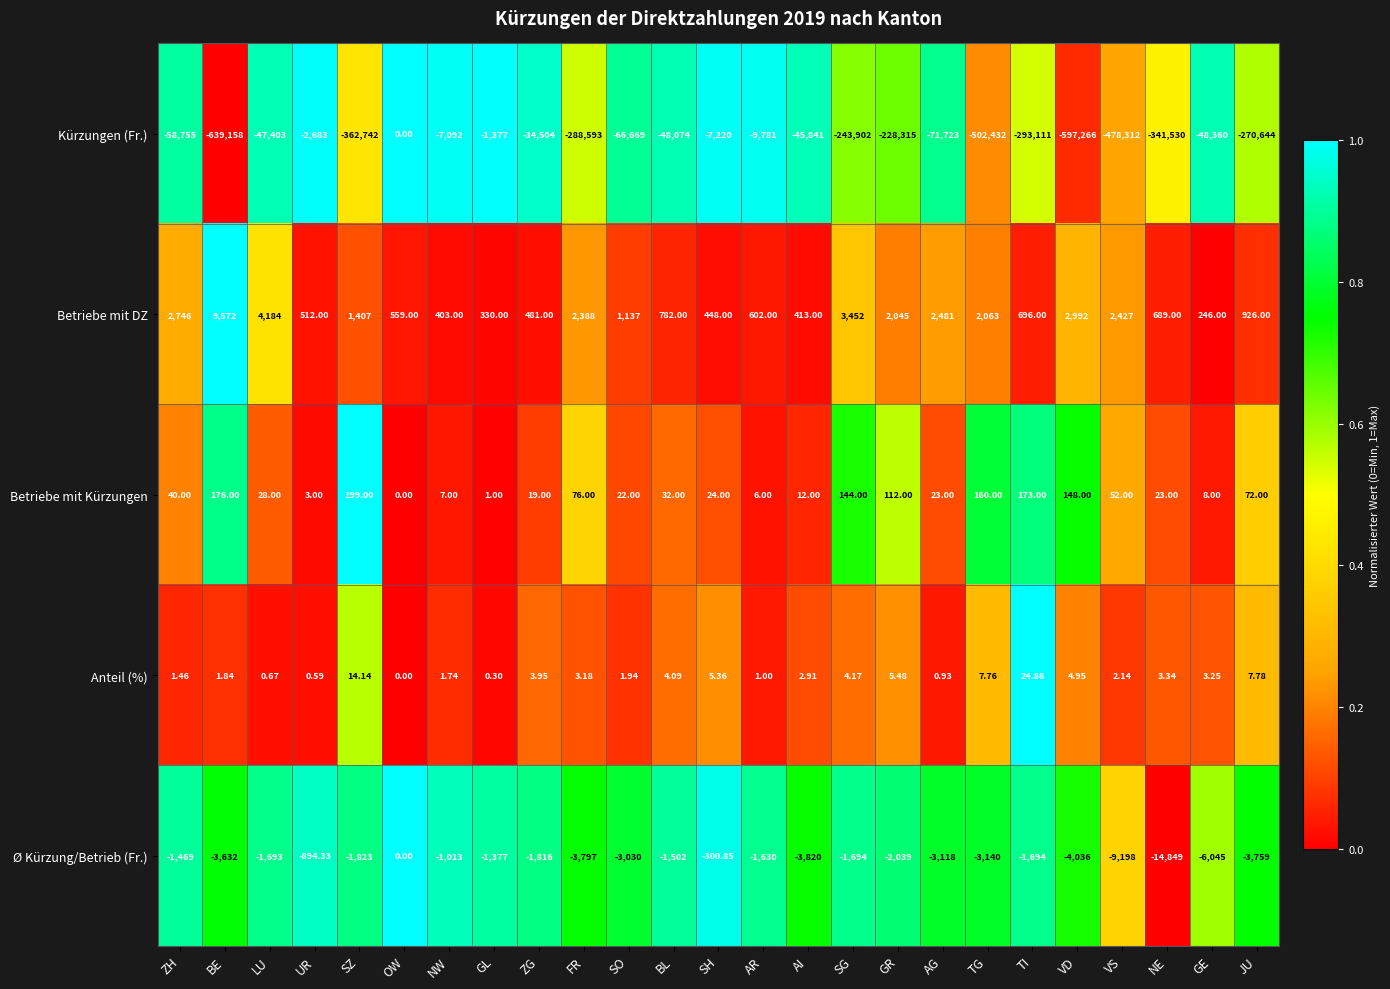

Which series has the largest total across all categories?

Betriebe mit DZ